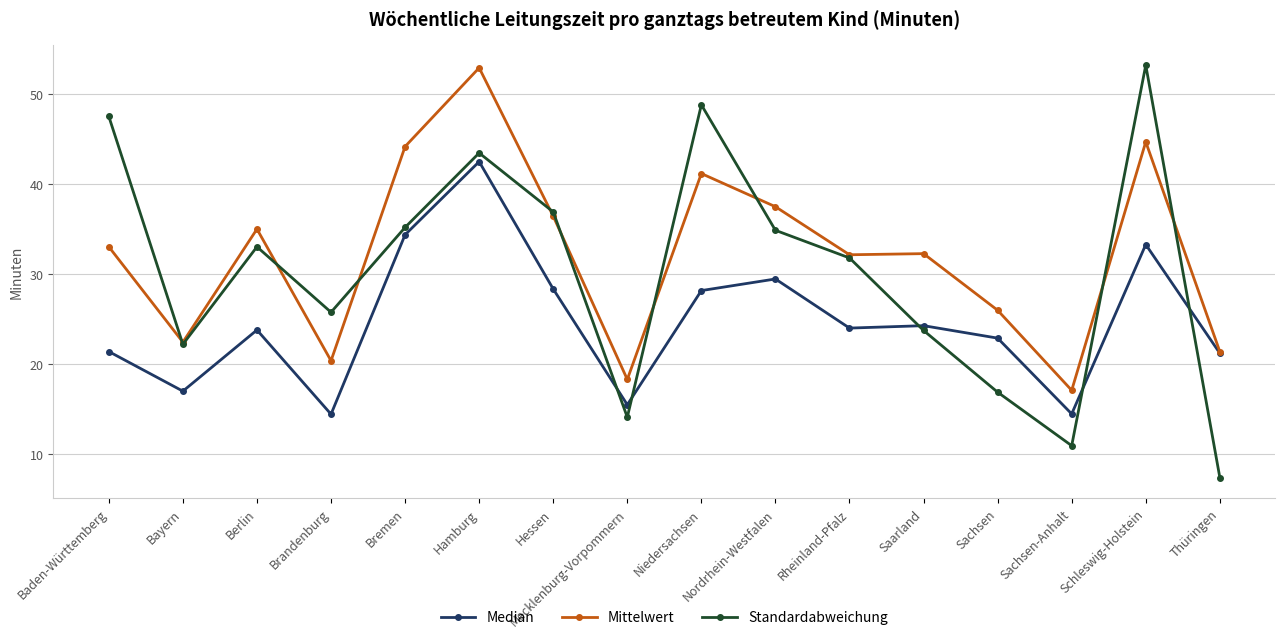

What is the maximum value shown in the chart?

53.2